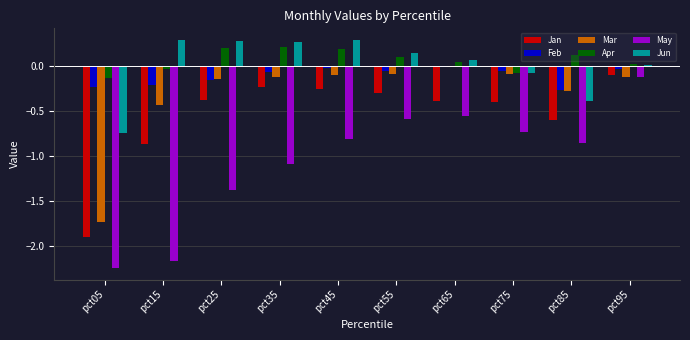

Are the bars horizontal?

No